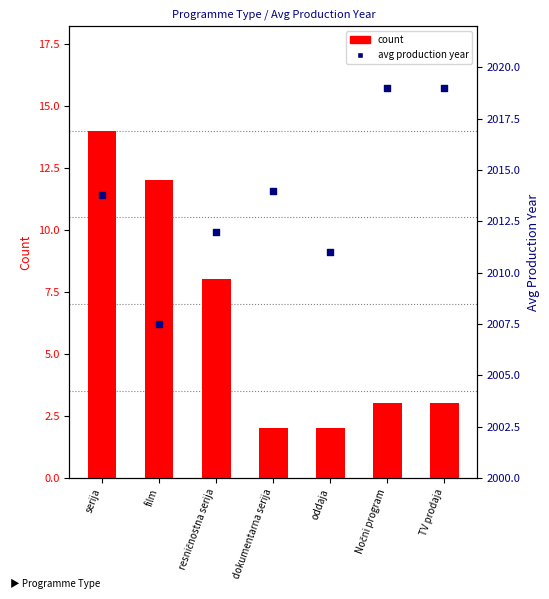

Which series reaches the maximum Y coordinate?

avg production year